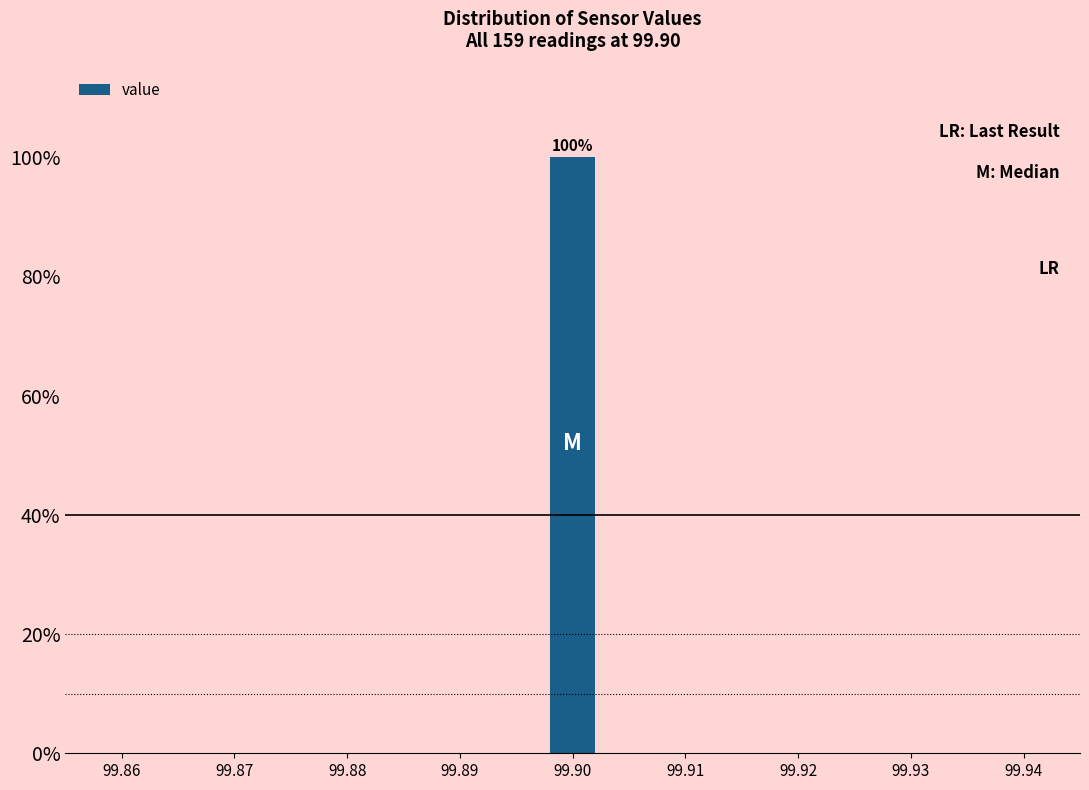

Reading right to left, extract all data points from this chart.

99.94=0	99.93=0	99.92=0	99.91=0	99.90=100	99.89=0	99.88=0	99.87=0	99.86=0